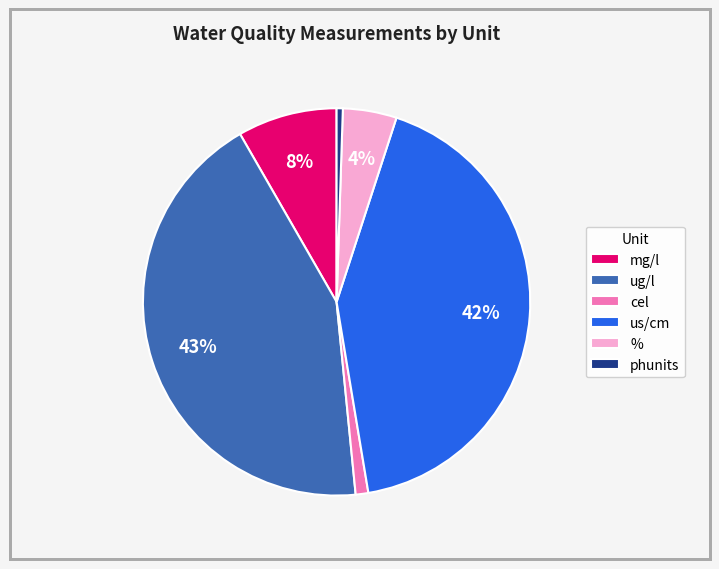

Does % represent more than half of the total?

No